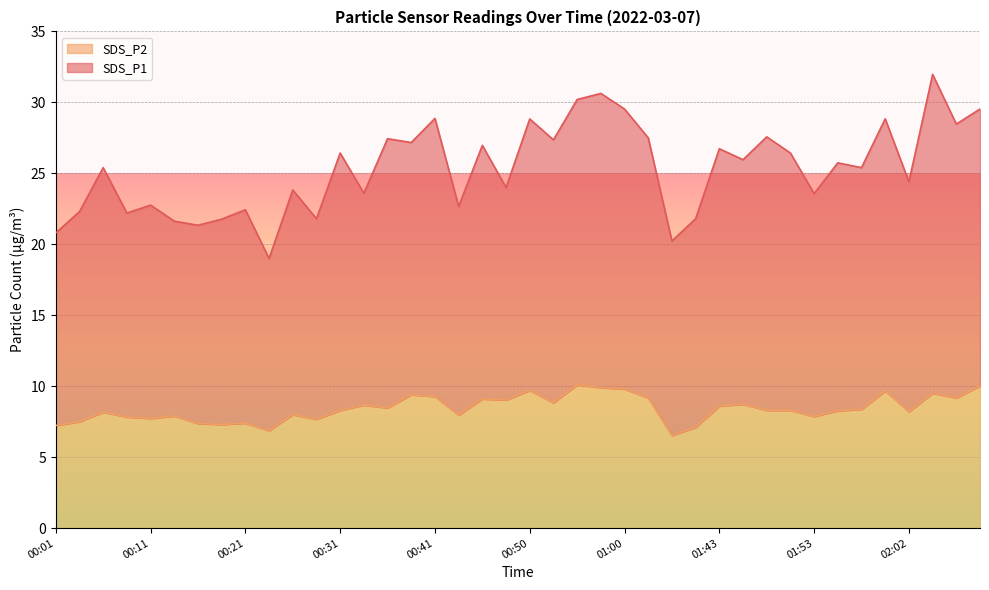

How many lines are shown in the chart?

2